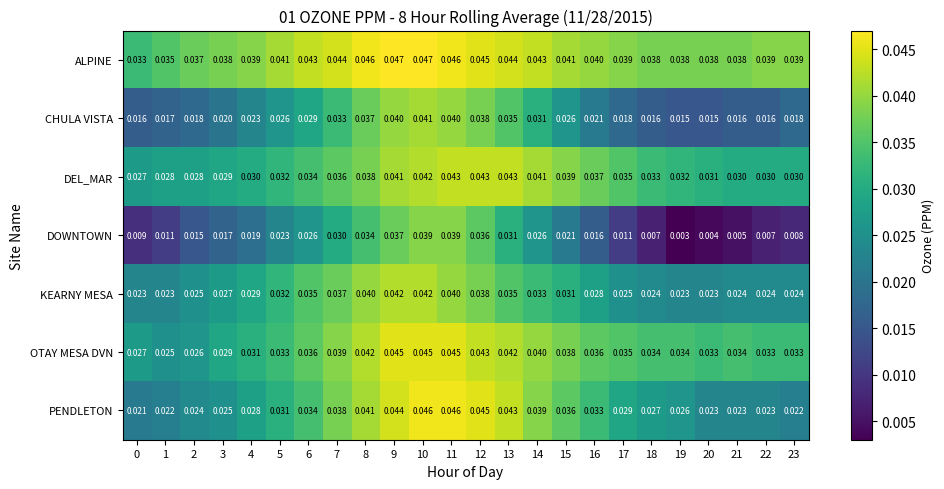

Rank the series by their maximum value, from highest to lowest.

ALPINE, PENDLETON, OTAY MESA DVN, DEL_MAR, KEARNY MESA, CHULA VISTA, DOWNTOWN